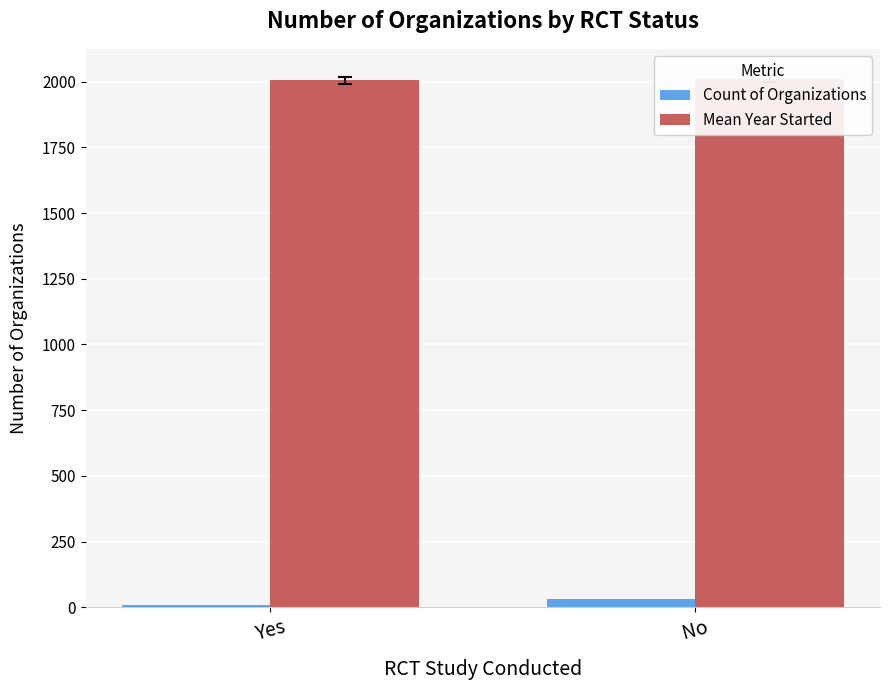

What is the value of the Mean Year Started bar at the 2nd from the left?

2010.2